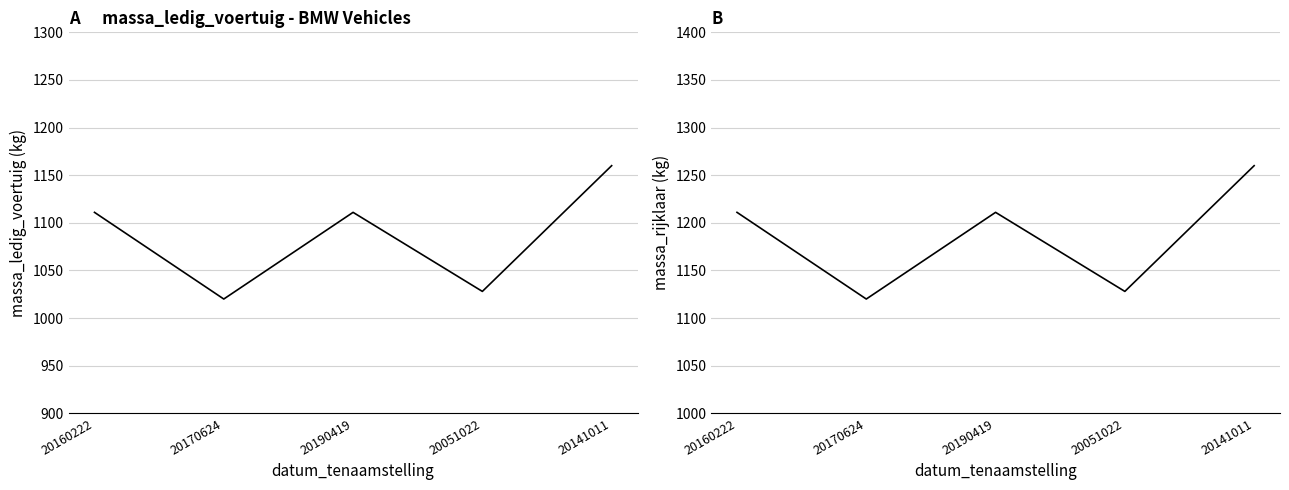

What position from the right is 20160222?

5